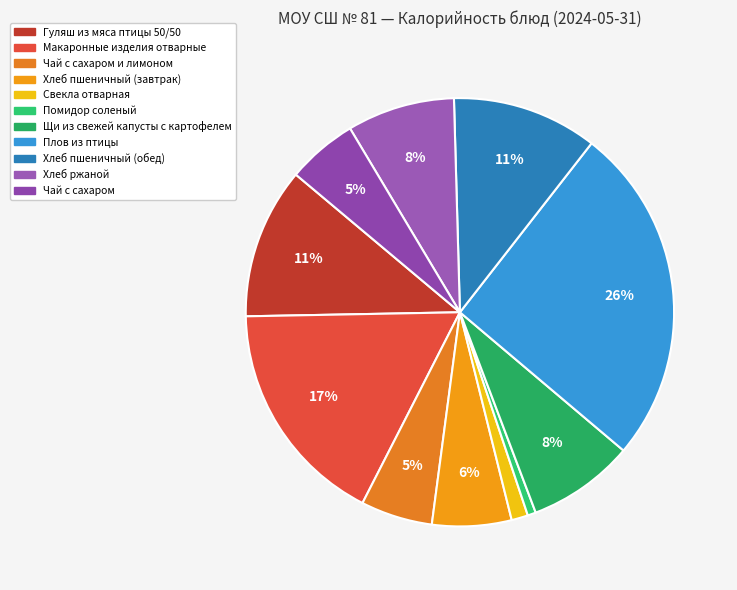

Rank the categories by value from highest to lowest.

Плов из птицы, Макаронные изделия отварные, Гуляш из мяса птицы 50/50, Хлеб пшеничный (обед), Хлеб ржаной, Щи из свежей капусты с картофелем, Хлеб пшеничный (завтрак), Чай с сахаром и лимоном, Чай с сахаром, Свекла отварная, Помидор соленый